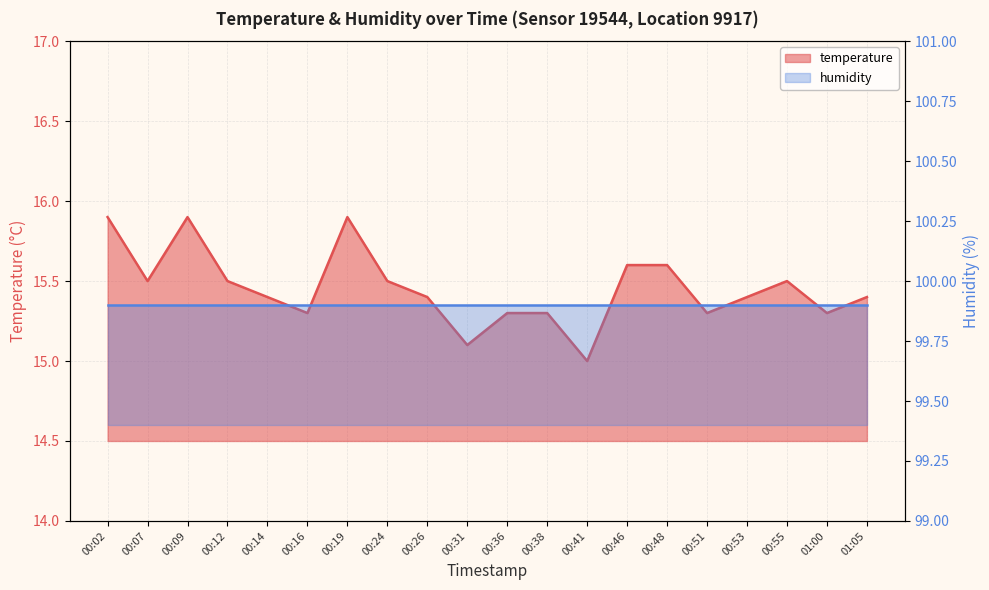

The chart shows a value of 15.6 at 00:46. True or false?

True